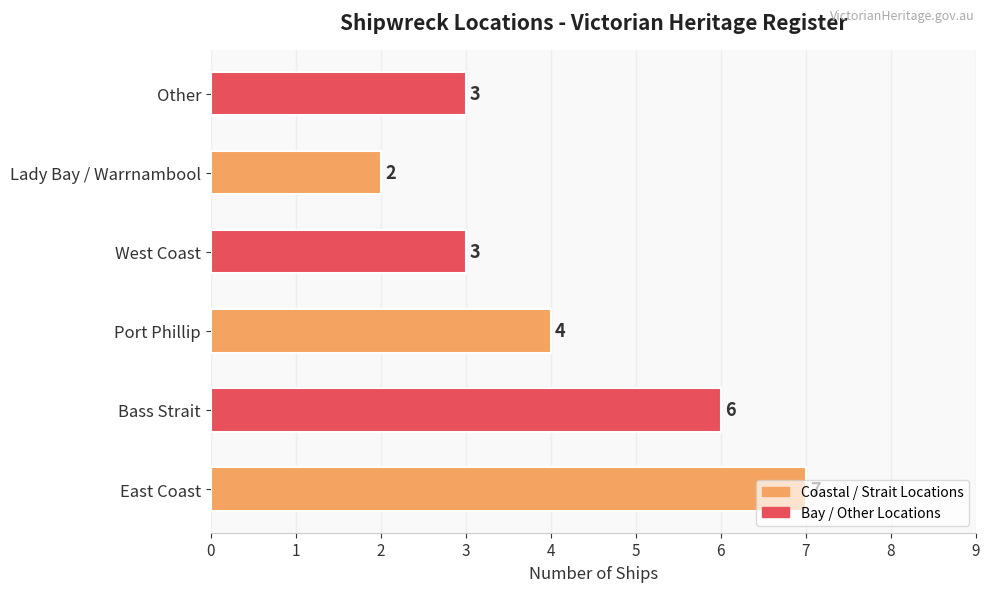

Count the number of categories in the chart.

6